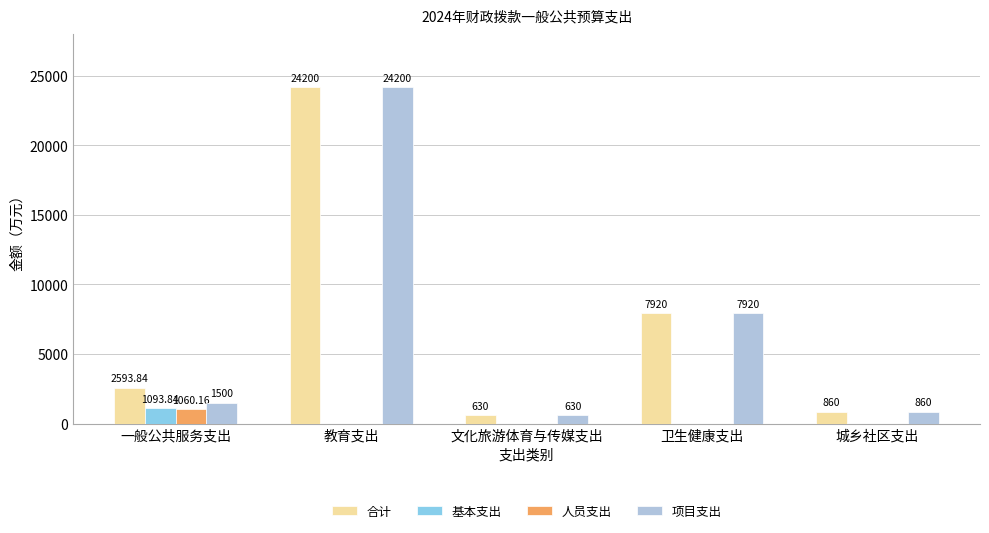

How many groups of bars are there?

5